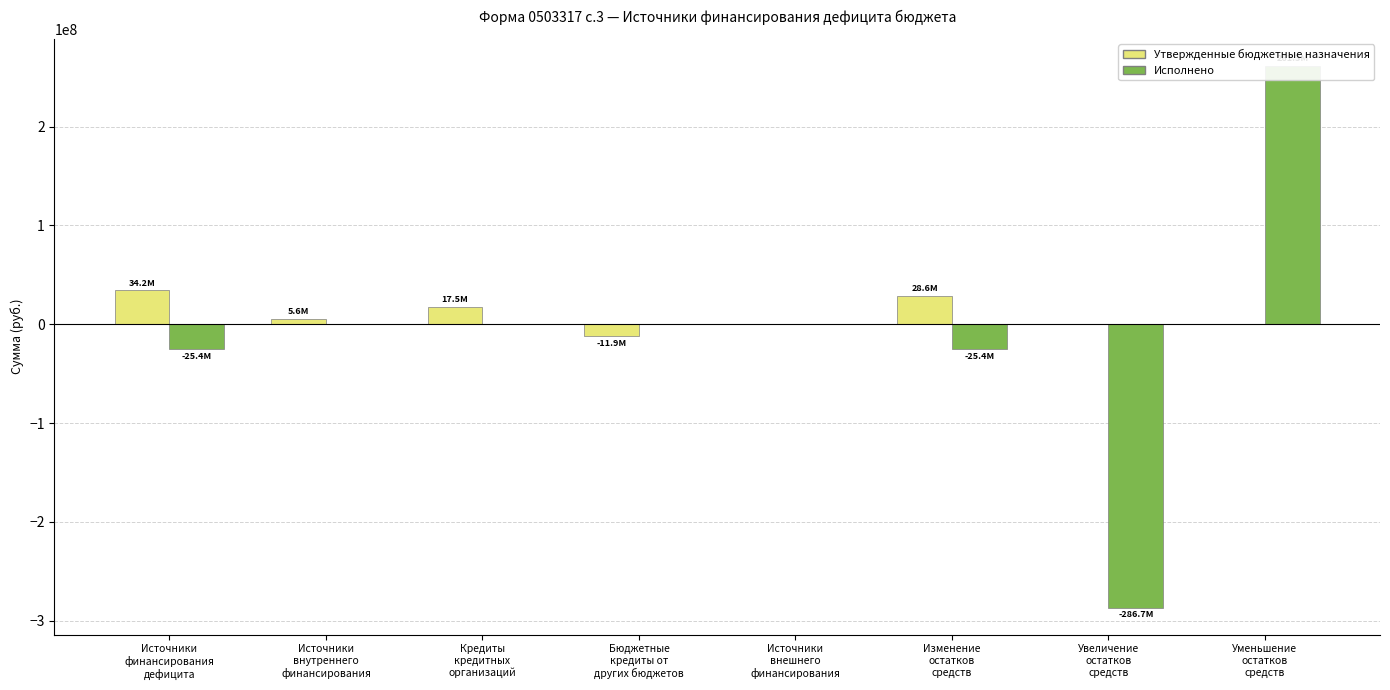

List the labels in order of Исполнено value, largest first.

Уменьшение
остатков
средств, Источники
внутреннего
финансирования, Кредиты
кредитных
организаций, Бюджетные
кредиты от
других бюджетов, Источники
внешнего
финансирования, Источники
финансирования
дефицита, Изменение
остатков
средств, Увеличение
остатков
средств